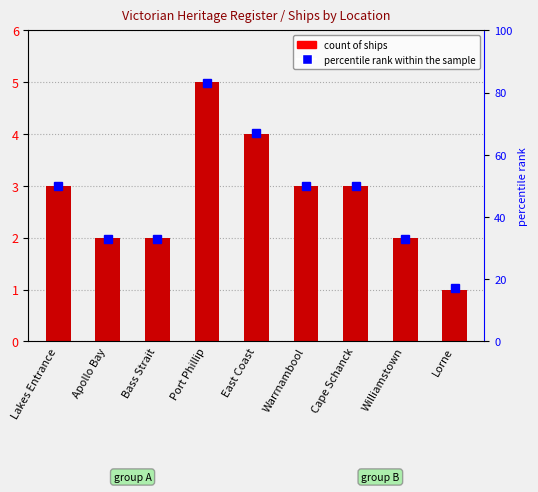

At which label does Count of Ships reach its minimum?

Lorne